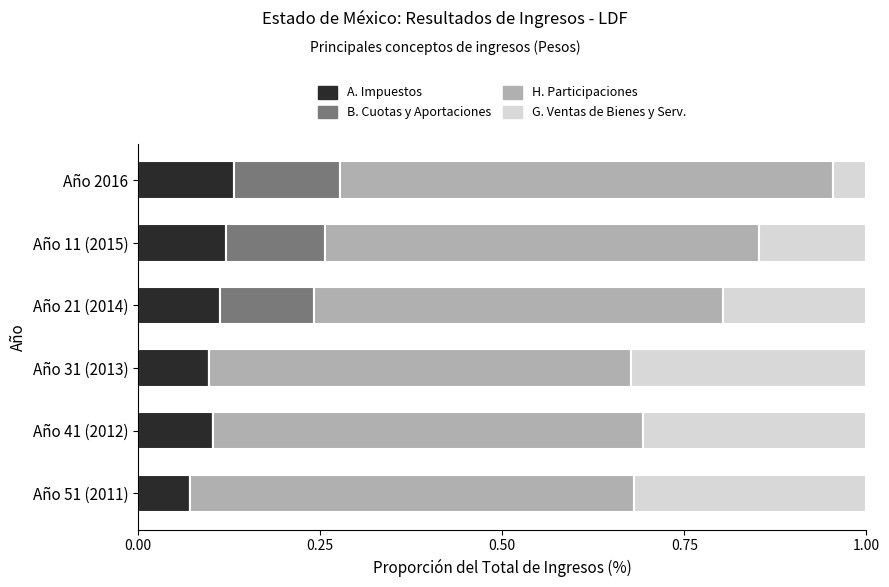

Is it true that A. Impuestos equals 0.2 at Año 11 (2015)?

False